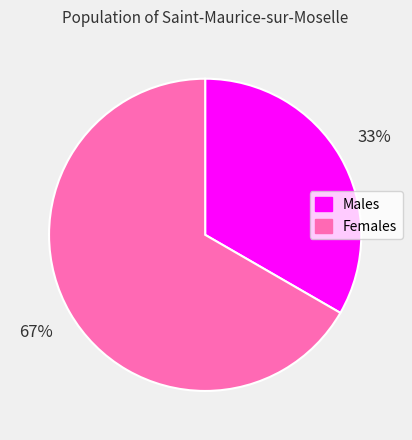

Is there any slice that represents more than half of the pie?

Yes